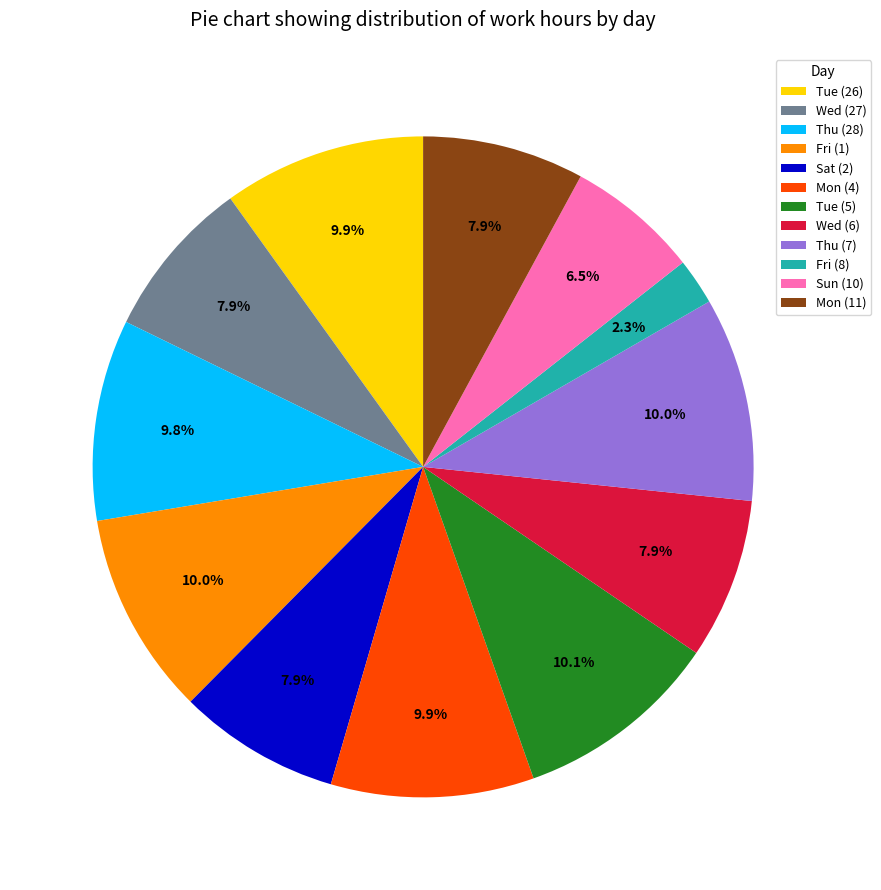

The Fri (8) slice represents 14% of the pie. True or false?

False